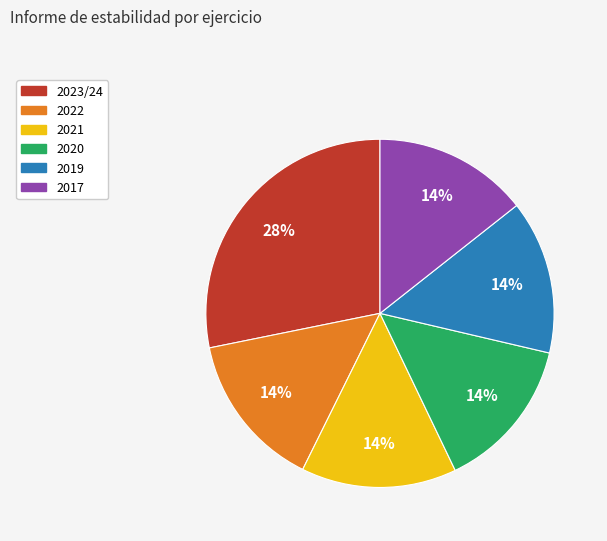

Which slice is the largest?

2023/24